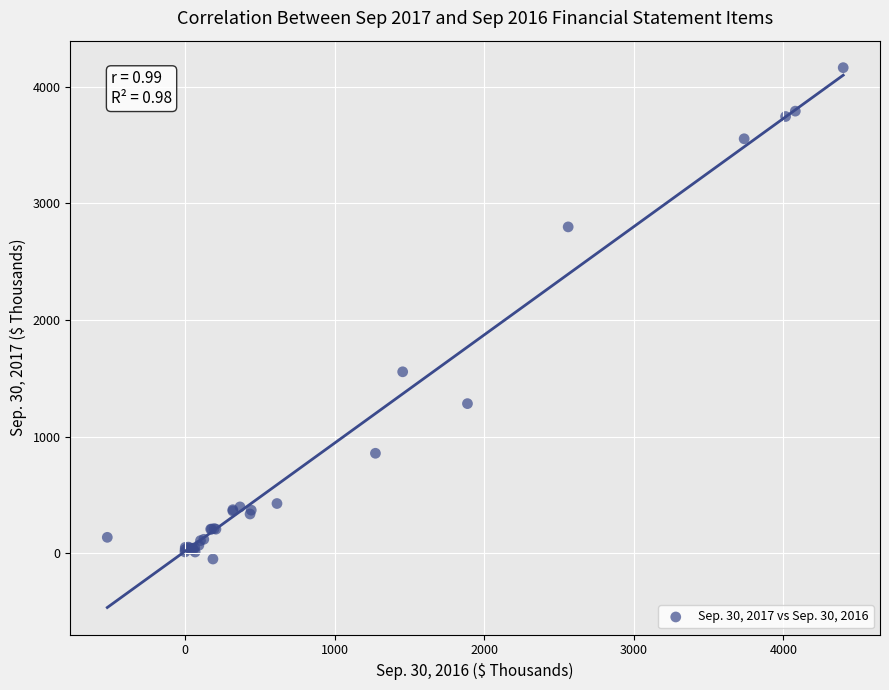

What Y value in the scatter plot is closest to 2057?

1556